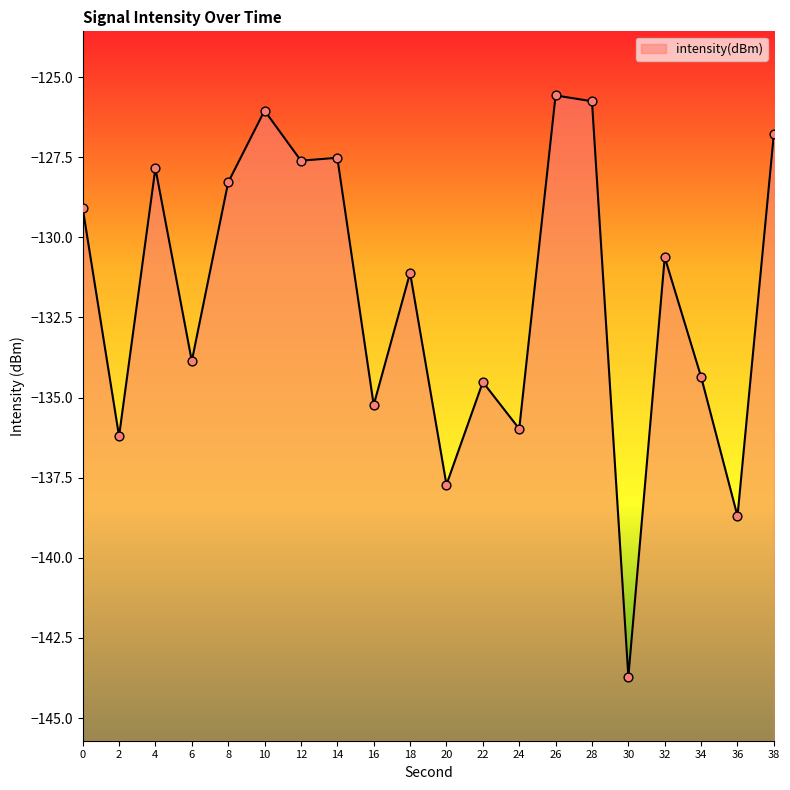

Which has a higher value, 10 or 6?

10